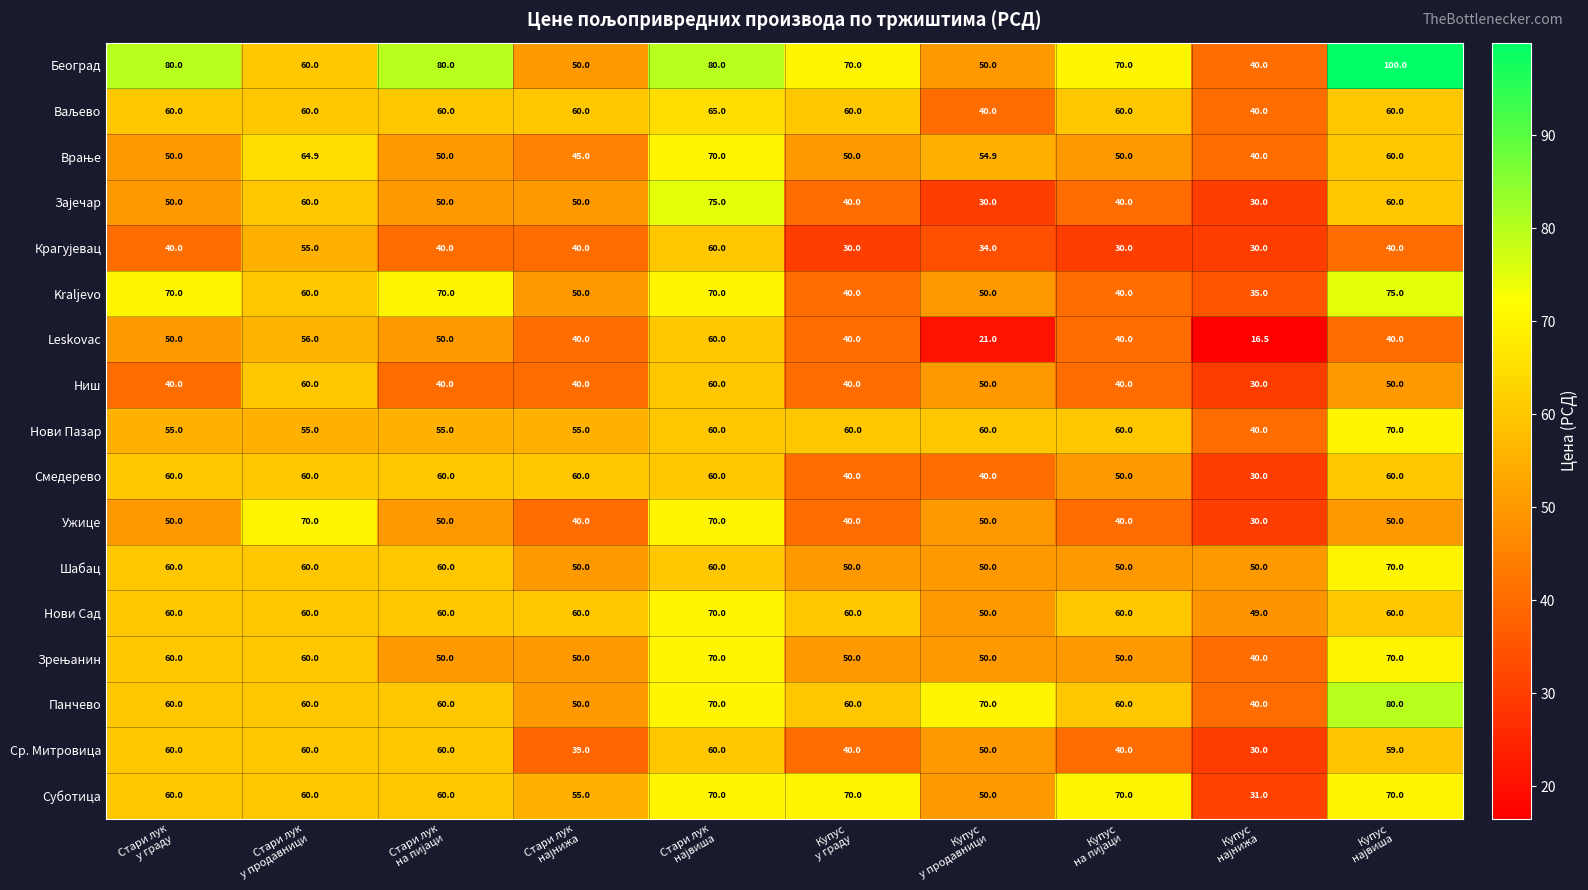

At how many categories does at least one series exceed 16?

10